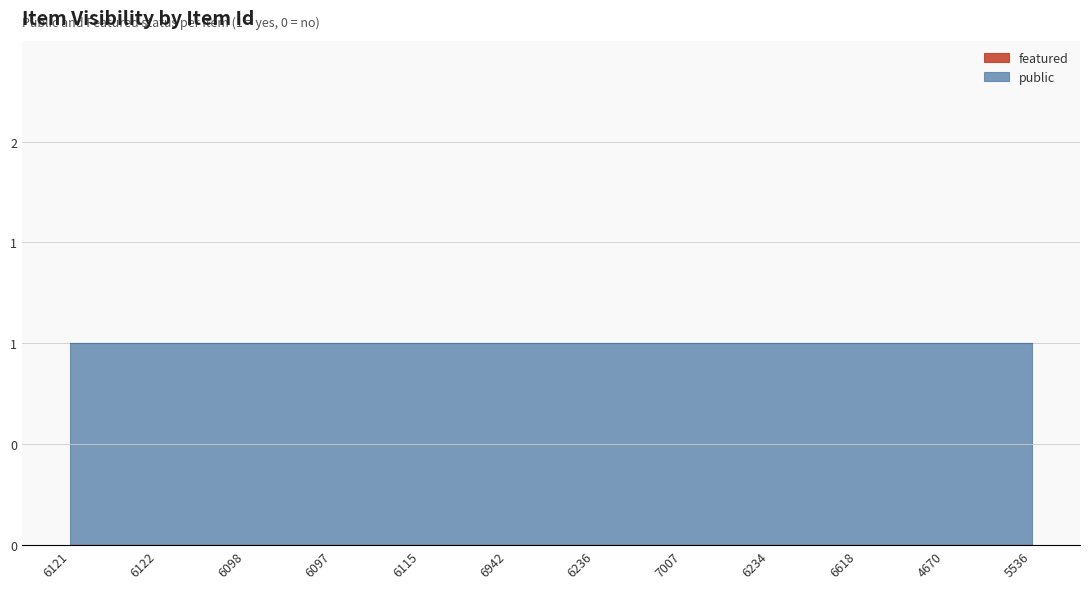

True or false: featured and public cross at least once.

False